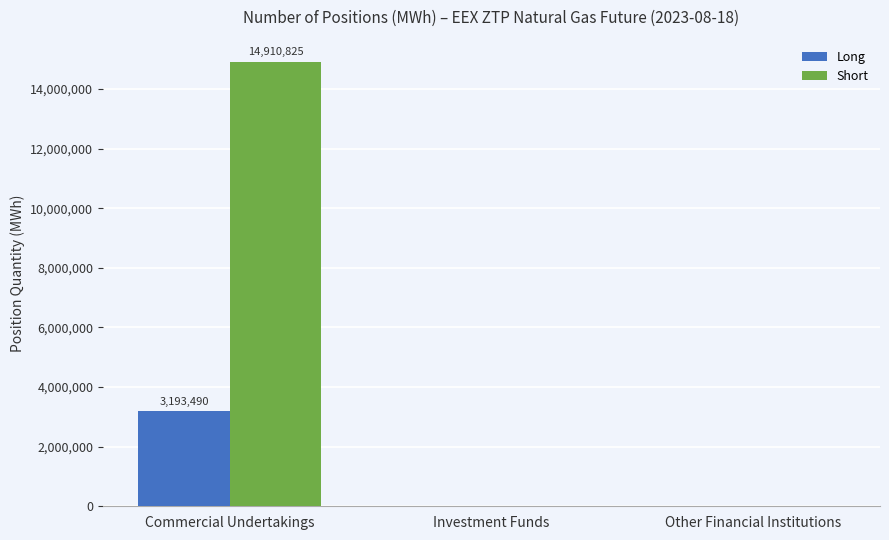

Are the bars grouped side by side (vs. stacked)?

Yes